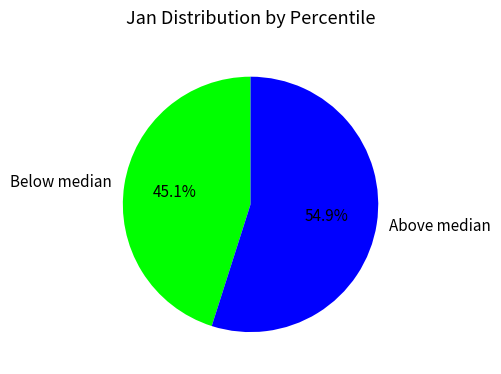

Rank the categories by value from highest to lowest.

Above median, Below median